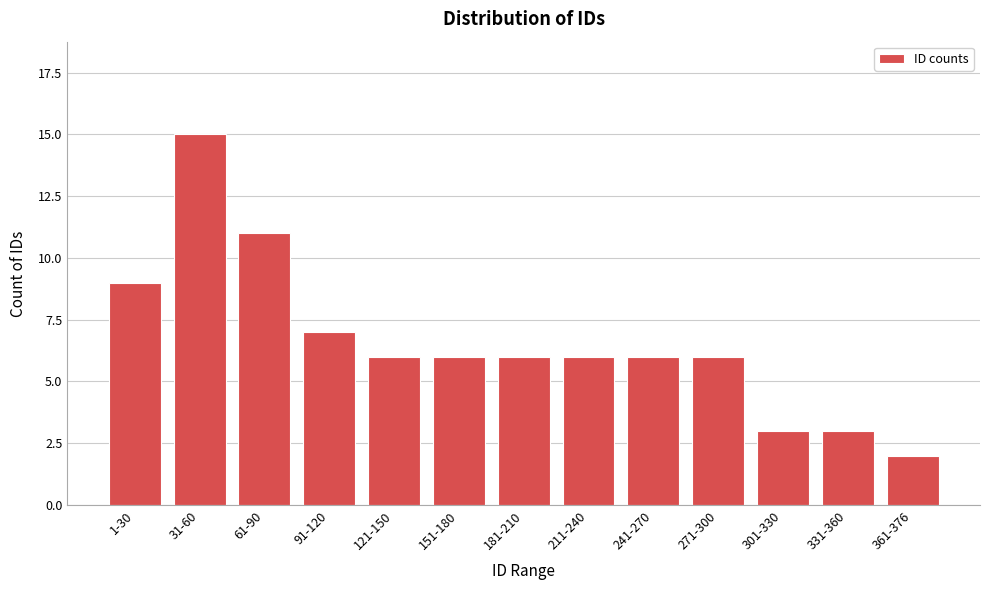

Reading left to right, transcribe all the data shown in this chart.

9	15	11	7	6	6	6	6	6	6	3	3	2